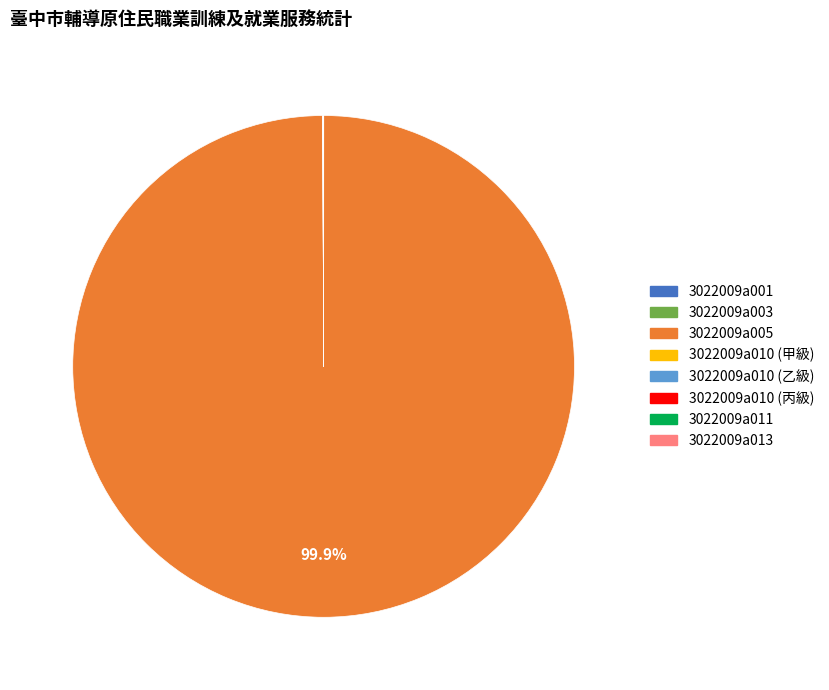

Which slice is the largest?

3022009a005